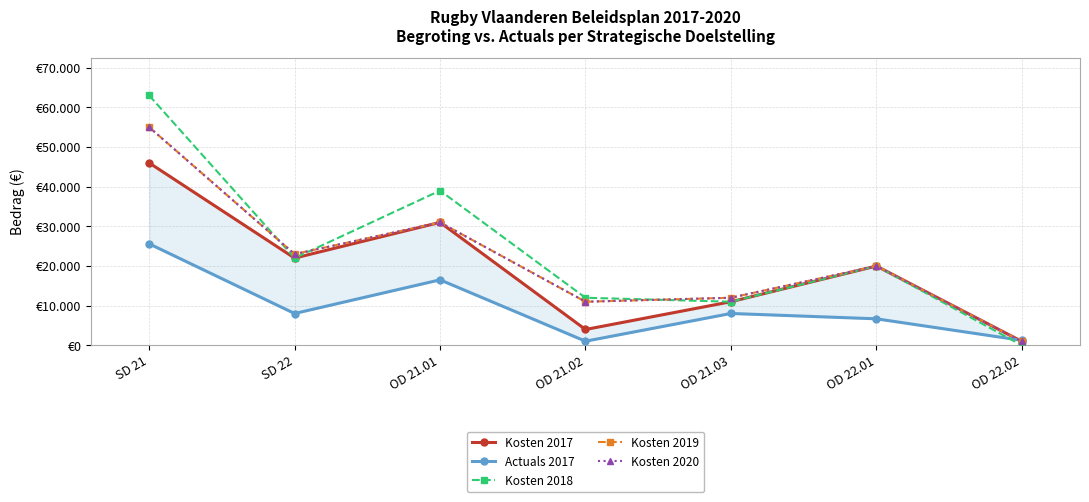

In Kosten 2020, how many points are higher than both neighbors (excluding endpoints)?

2